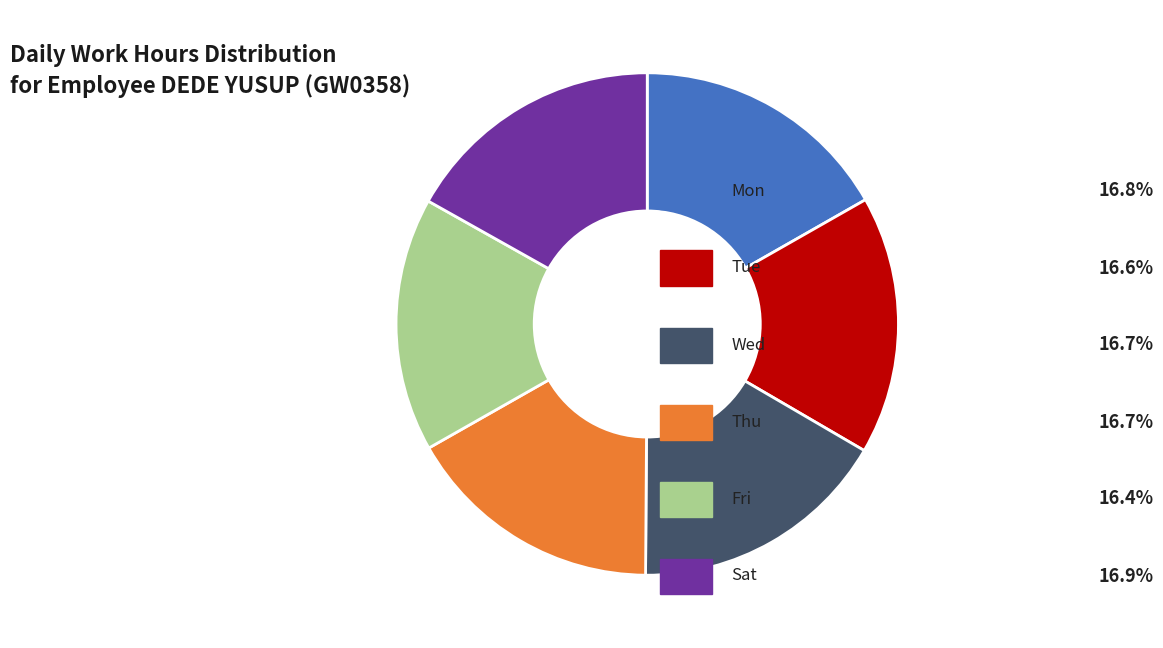

Does any single category account for the majority?

No